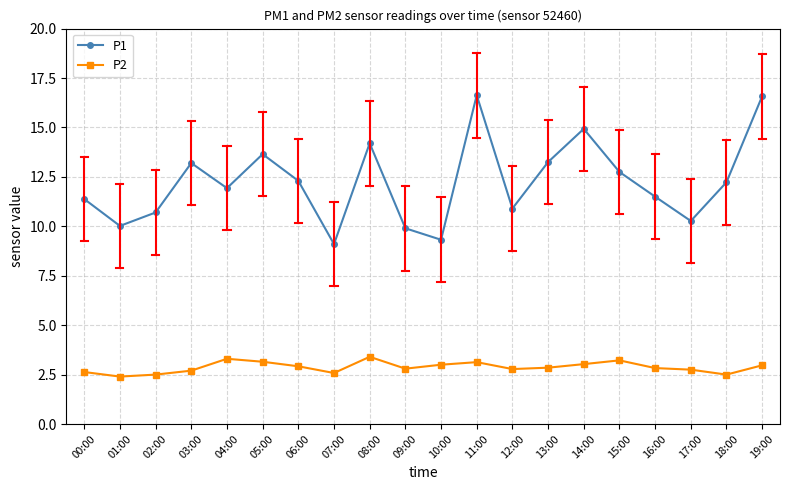

True or false: P2 has a value of 2.5 at 02:00.

True